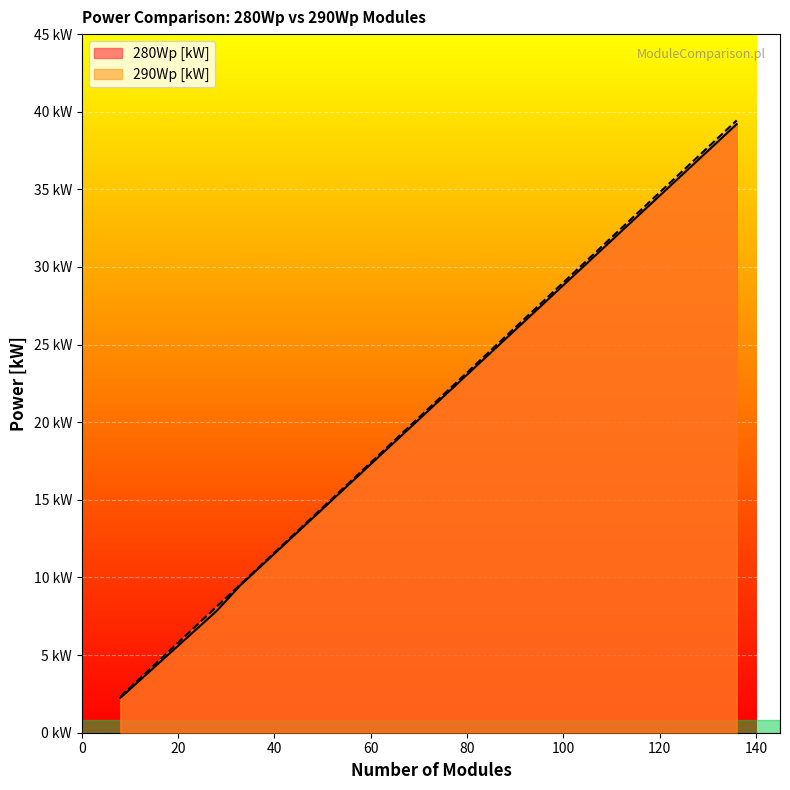

True or false: 290Wp modules has a value of 6.4 at 22.

True